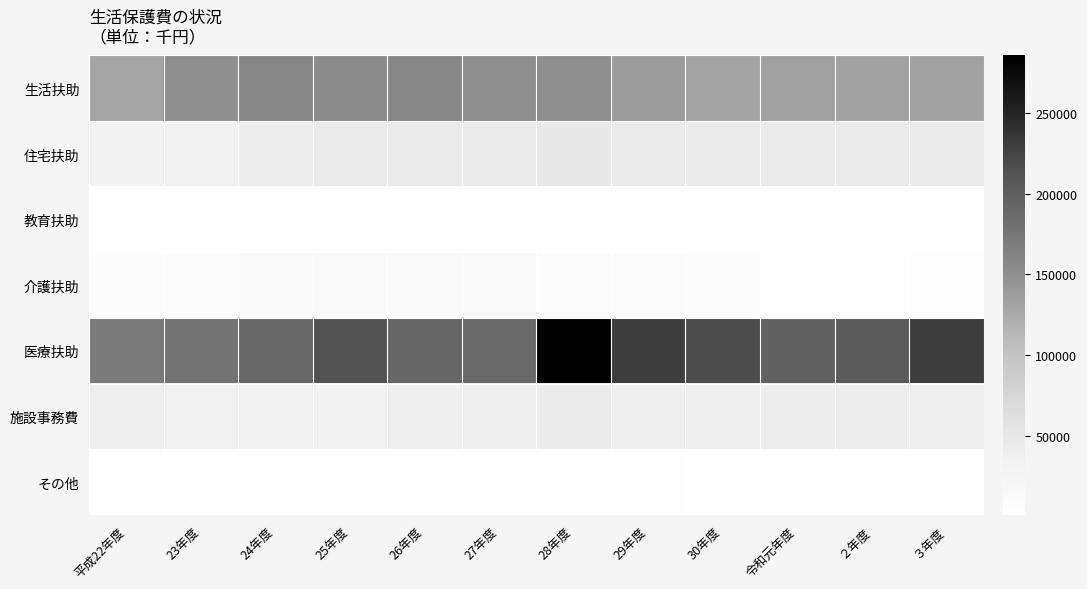

Which series changed the most between 24年度 and 令和元年度?

生活扶助